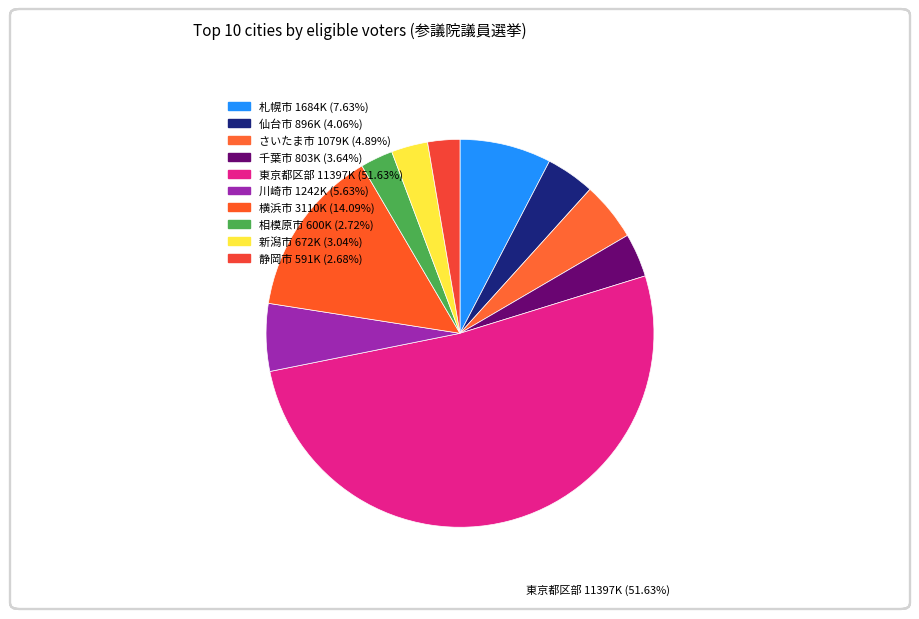

How many slices are in this pie chart?

10